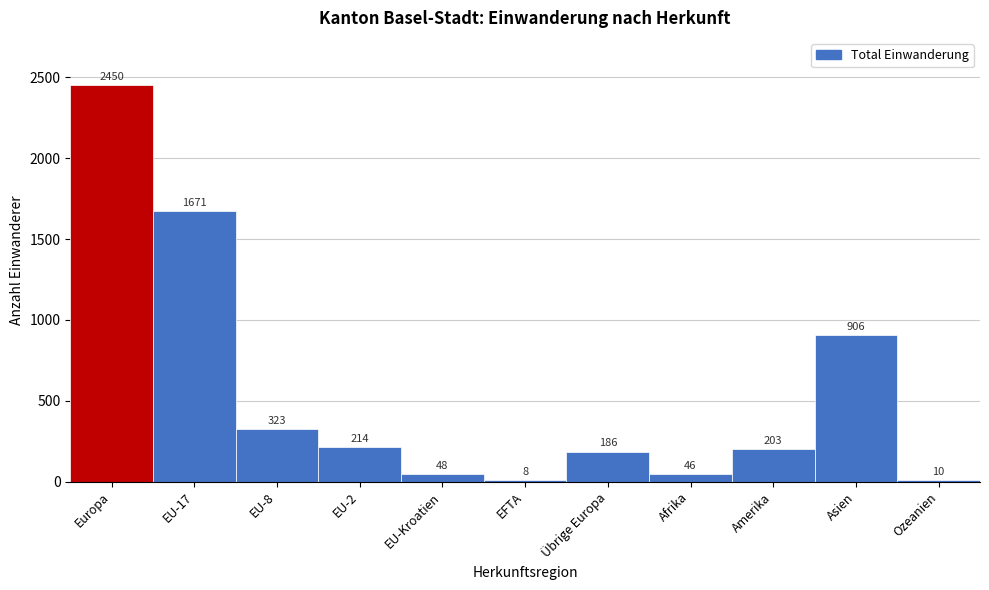

Reading left to right, transcribe all the data shown in this chart.

Europa=2450	EU-17=1671	EU-8=323	EU-2=214	EU-Kroatien=48	EFTA=8	Übrige Europa=186	Afrika=46	Amerika=203	Asien=906	Ozeanien=10